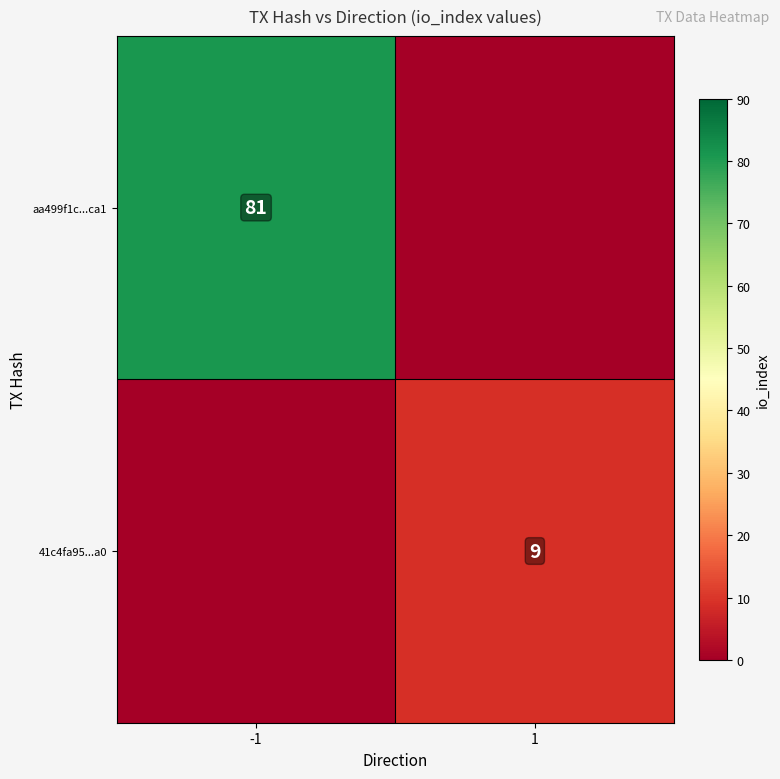

Is the value of aa499f1c...ca1 at -1 greater than the value of 41c4fa95...a0 at 1?

Yes